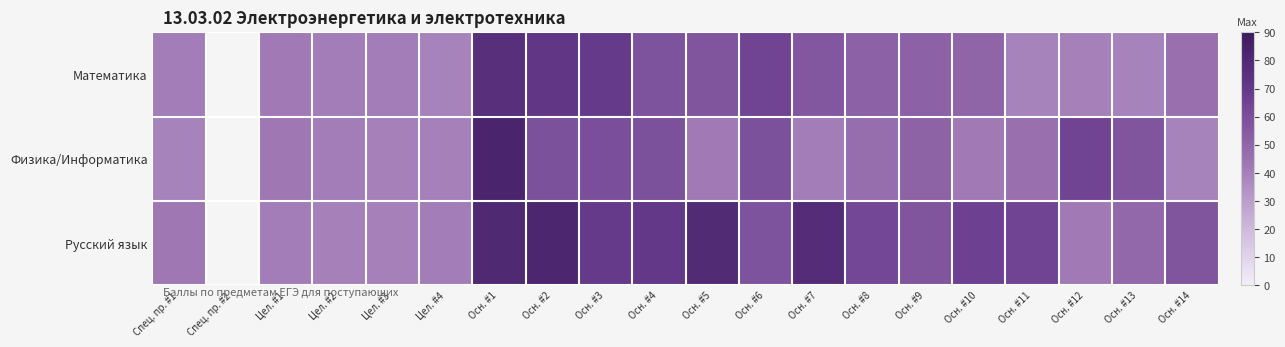

Which series has the largest range (max minus min)?

Физика/Информатика